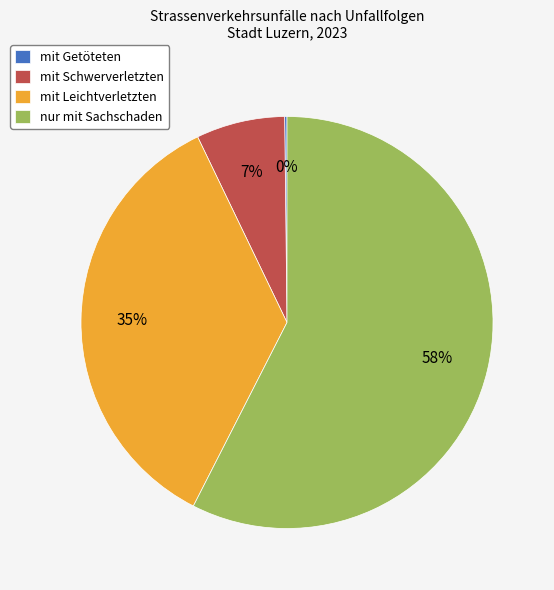

To the nearest percent, what is the difference between the nur mit Sachschaden and mit Schwerverletzten slice percentages?

51%